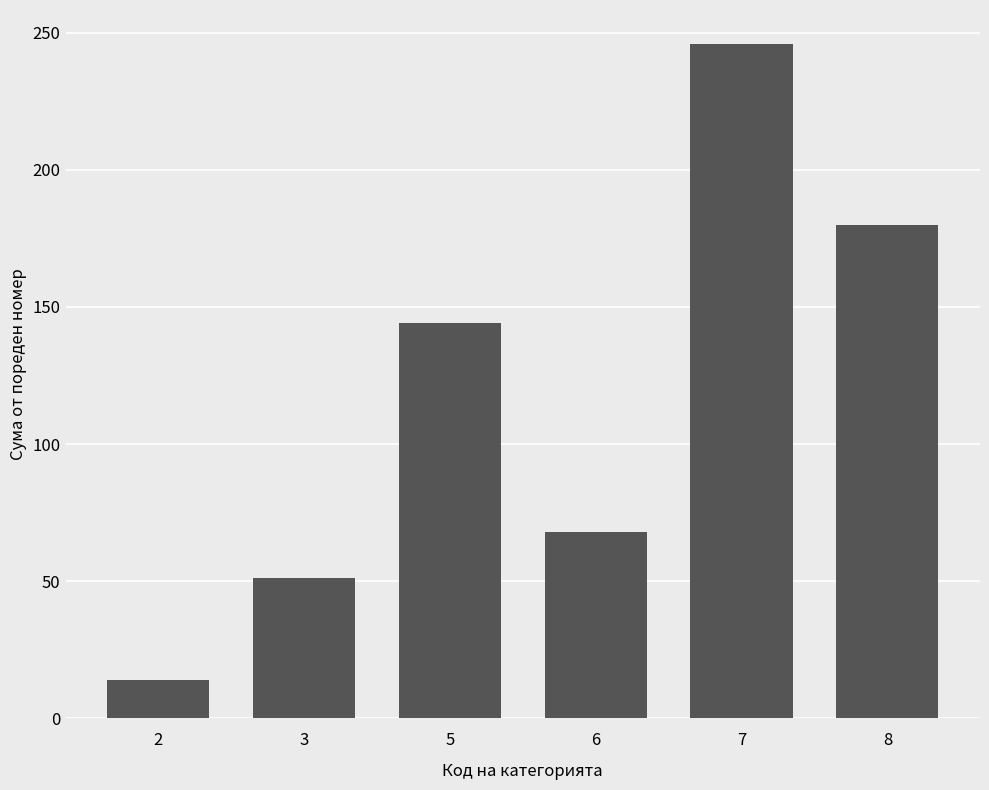

What is the average value?

117